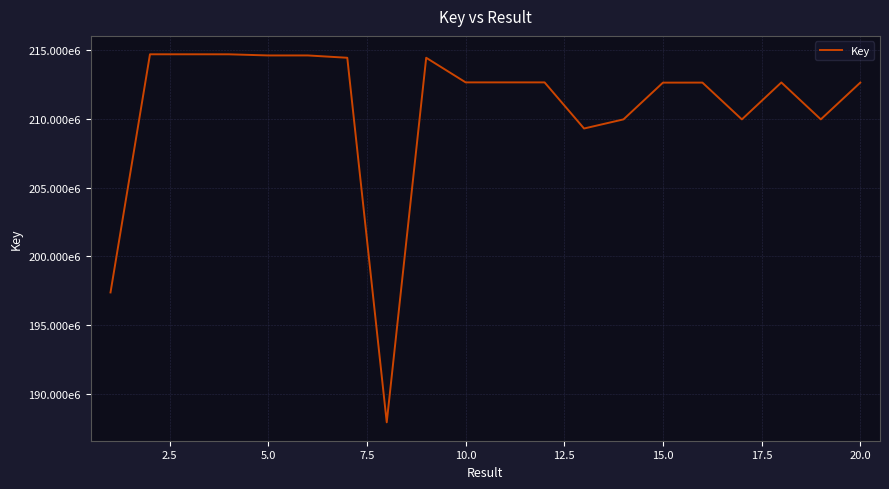

Reading left to right, transcribe all the data shown in this chart.

197387175	214692200	214692360	214691044	214607880	214608477	214439770	187950332	214439916	212651127	212650981	212651029	209299744	209962924	212633084	212635589	209962996	212645873	209963521	212632704